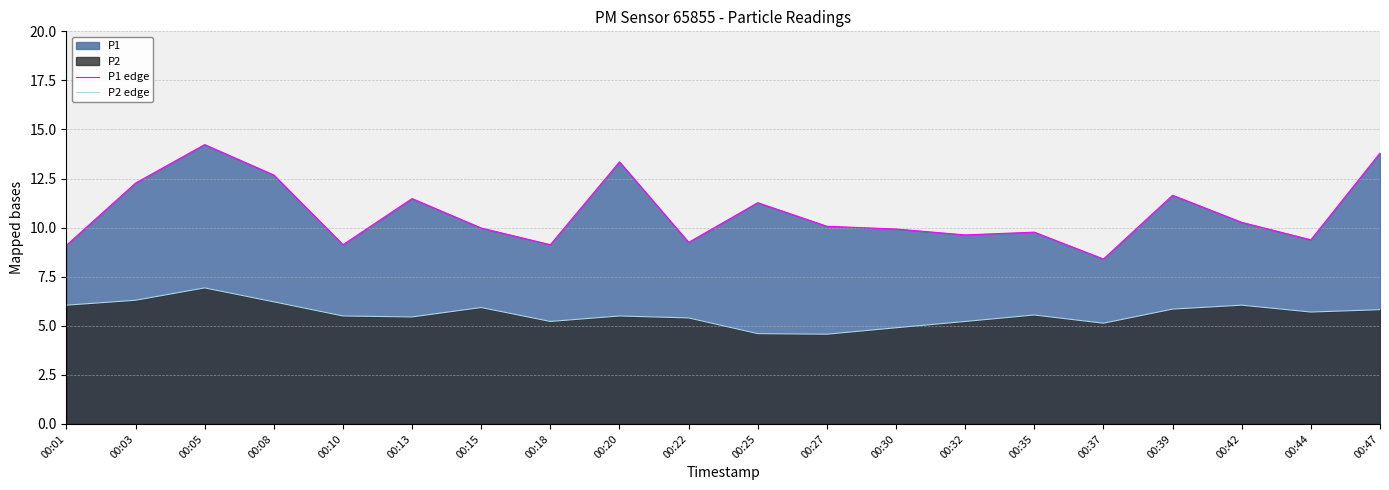

How many lines are shown in the chart?

2